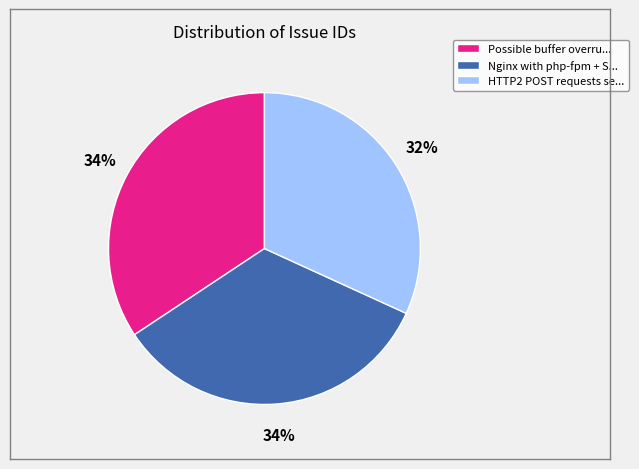

Does any single category account for the majority?

No